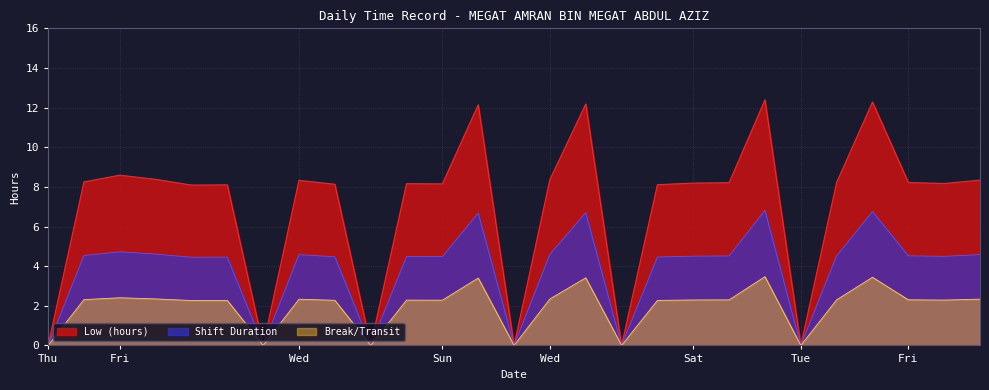

What is the sum of the values at 18-Sat and 27-Fri?

4.7